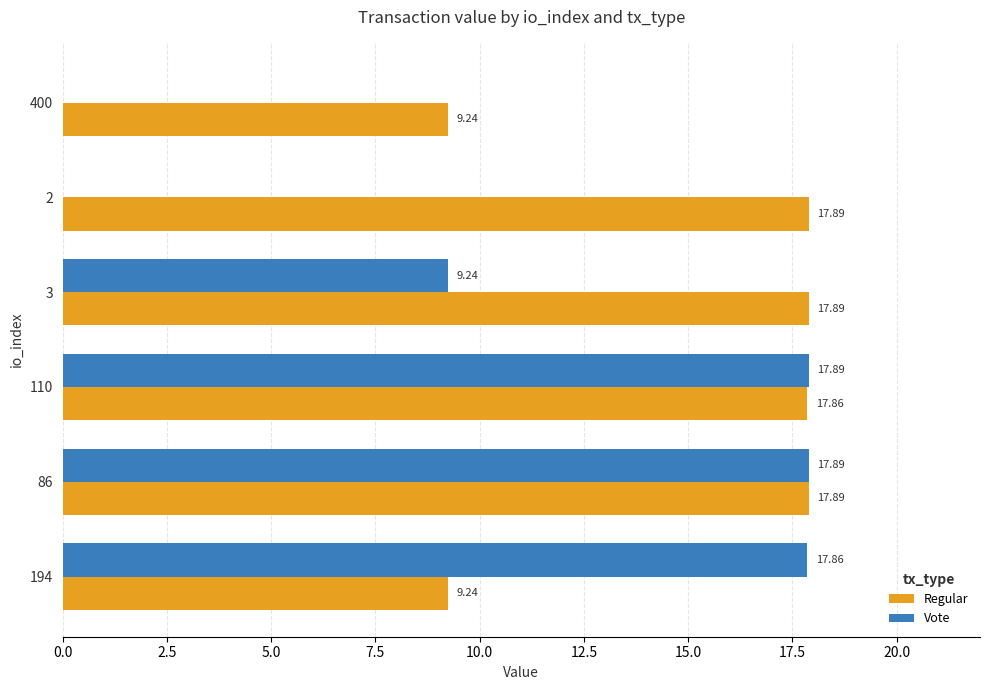

Which series has the largest total across all categories?

Regular